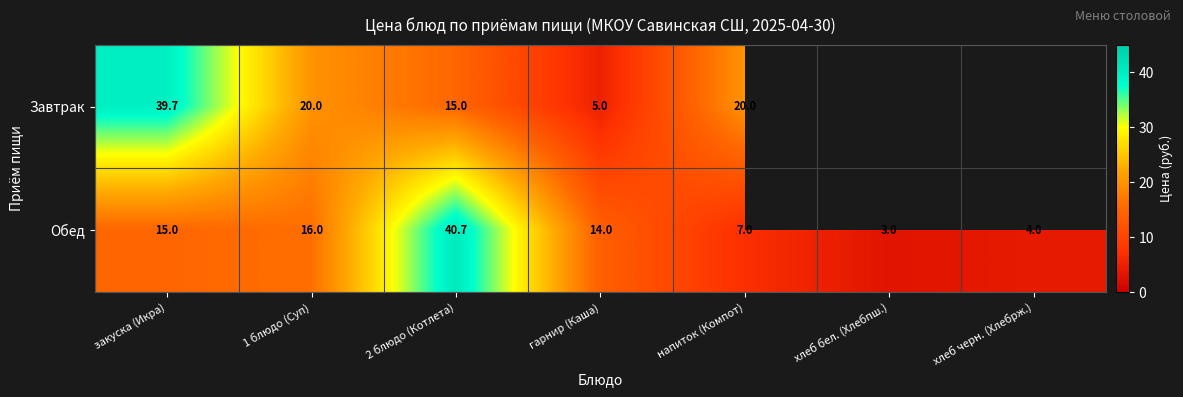

Where does the Обед series first go above 14?

закуска (Икра)